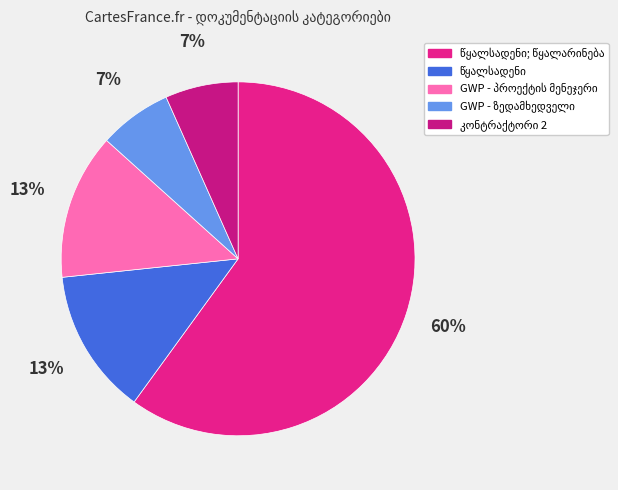

Does კონტრაქტორი 2 represent more than half of the total?

No